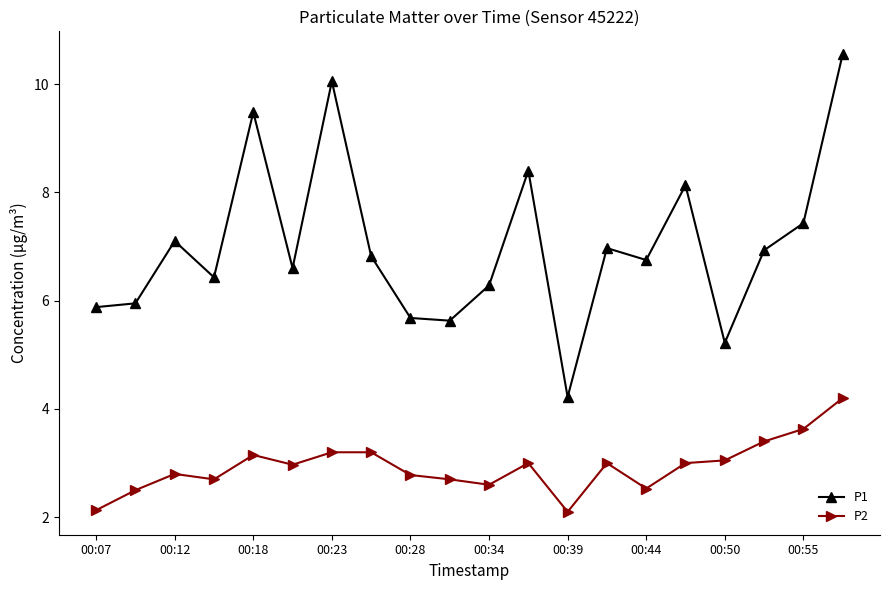

True or false: P2 and P1 cross at least once.

False